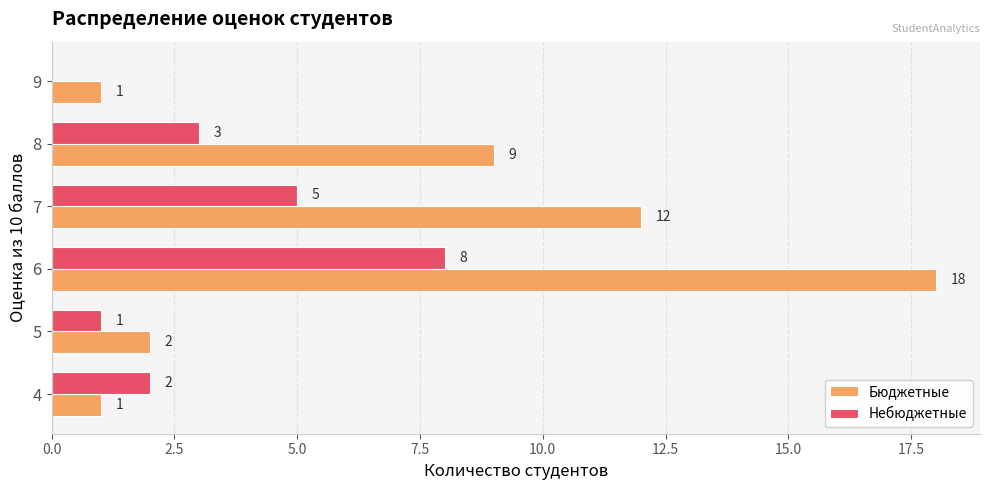

What are all the series names shown in the legend?

Бюджетные, Небюджетные